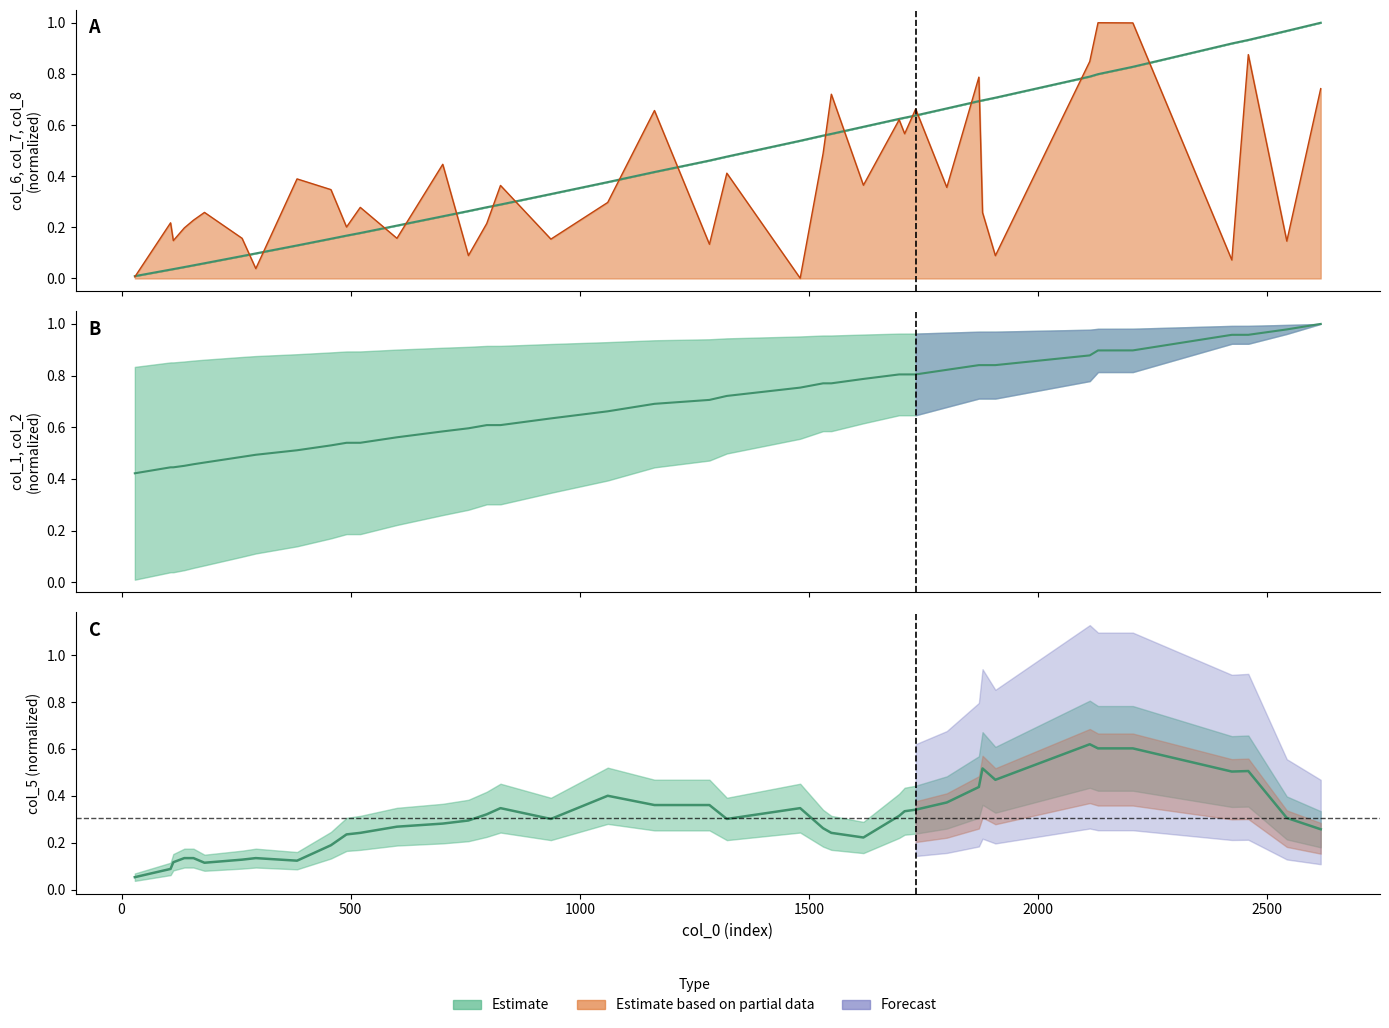

Reading right to left, extract all data points from this chart.

col_1: 1.0	1.0	1.0	1.0	0.9	0.9	0.9	0.8	0.8	0.8	0.8	0.8	0.8	0.8	0.8	0.8	0.8	0.8	0.7	0.7	0.7	0.7	0.6	0.6	0.6	0.6	0.6	0.6	0.5	0.5	0.5	0.5	0.5	0.5	0.5	0.5	0.5	0.4	0.4	0.4
col_6: 1.0	1.0	0.9	0.9	0.8	0.8	0.8	0.7	0.7	0.7	0.7	0.6	0.6	0.6	0.6	0.6	0.6	0.5	0.5	0.5	0.4	0.4	0.3	0.3	0.3	0.3	0.2	0.2	0.2	0.2	0.2	0.1	0.1	0.1	0.1	0.1	0.0	0.0	0.0	0.0
col_8: 0.7	0.1	0.9	0.1	1.0	1.0	0.8	0.1	0.3	0.8	0.4	0.7	0.6	0.6	0.4	0.7	0.5	0.0	0.4	0.1	0.7	0.3	0.2	0.4	0.2	0.1	0.4	0.2	0.3	0.2	0.3	0.4	0.0	0.2	0.3	0.2	0.2	0.1	0.2	0.0